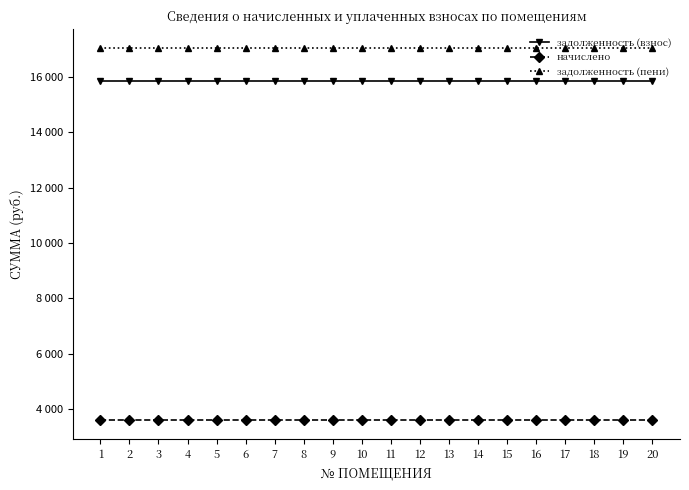

What is the sum of the начислено values at 16 and 12?

7200.0